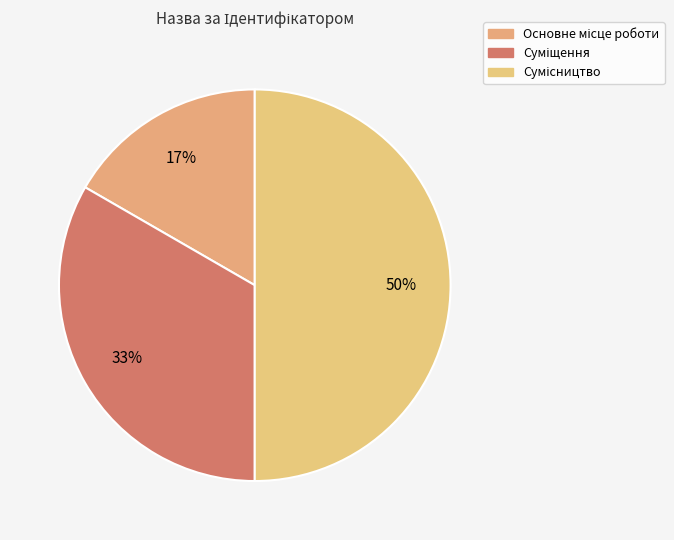

Rank the categories by value from lowest to highest.

Основне місце роботи, Суміщення, Сумісництво